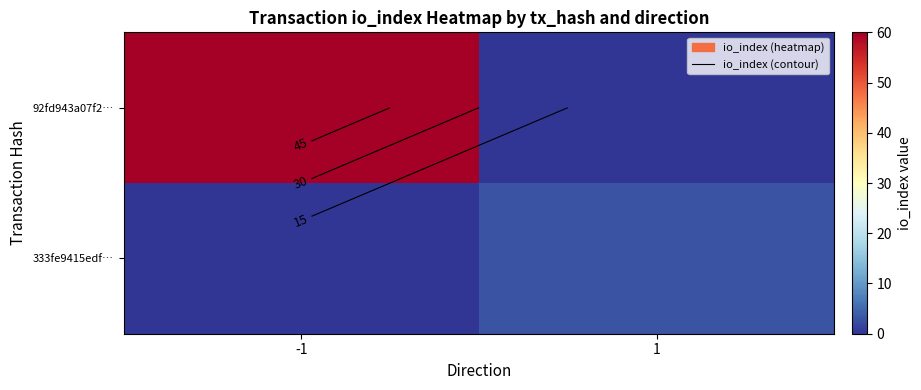

Which category has the lowest value across all series?

1